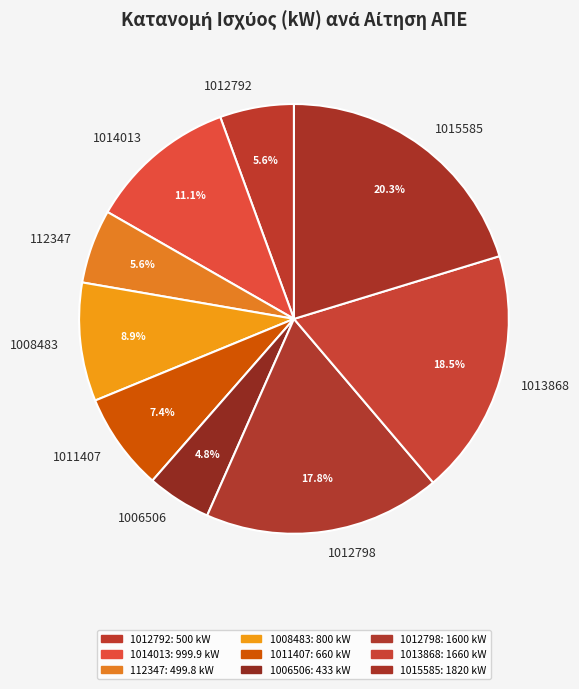

Does 1008483 account for over 50% of the chart?

No